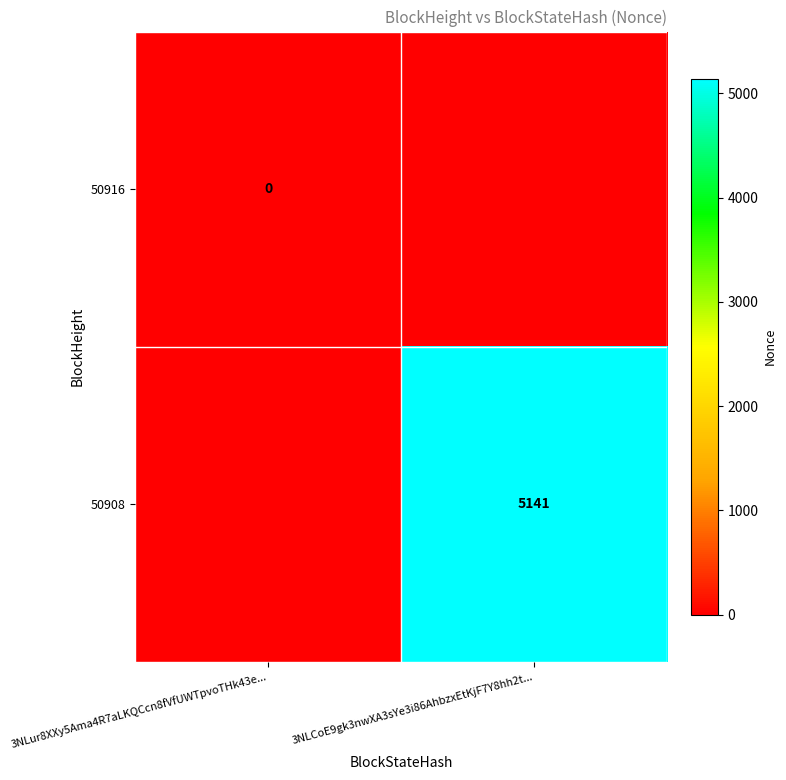

Is it true that 50908 equals 2109 at 3NLCoE9gk3nwXA3sYe3i86AhbzxEtKjF7Y8hh2t...?

False